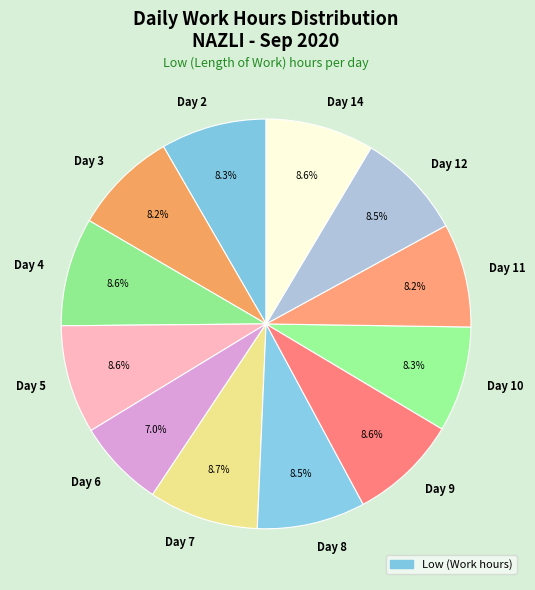

Is Day 12 the majority of the pie?

No